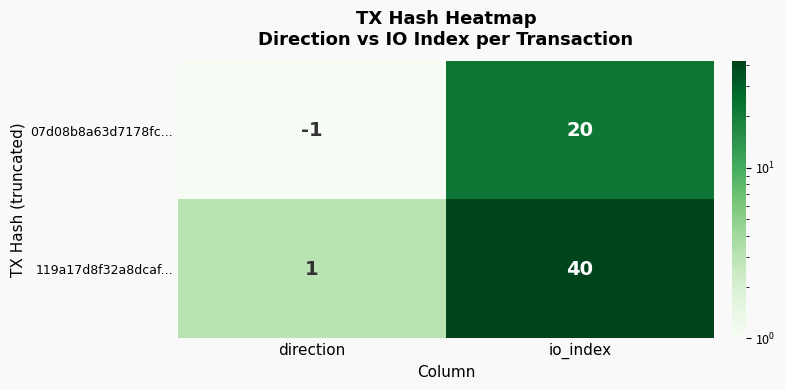

How many data points does each series have?

2